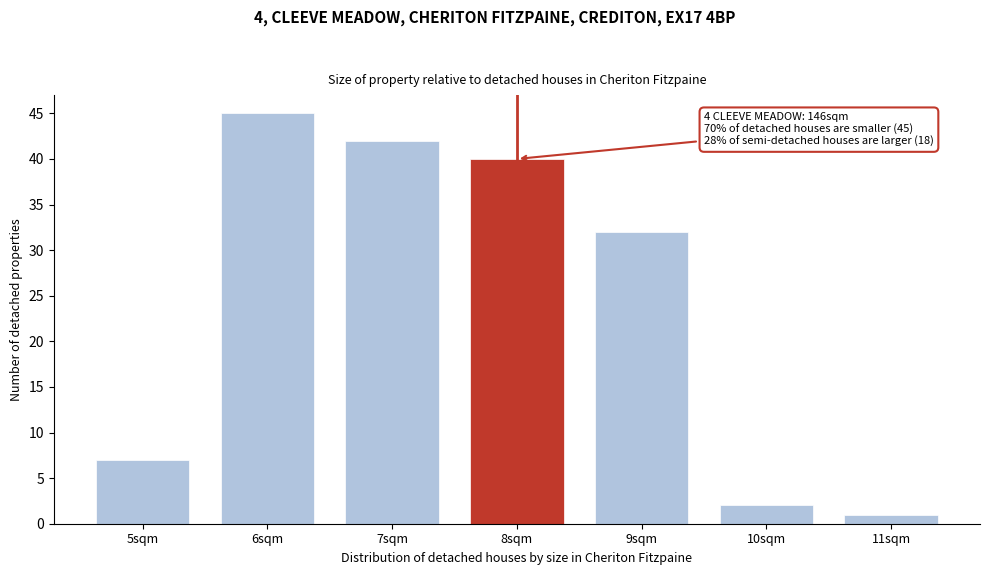

Reading left to right, transcribe all the data shown in this chart.

5sqm=7	6sqm=45	7sqm=42	8sqm=40	9sqm=32	10sqm=2	11sqm=1